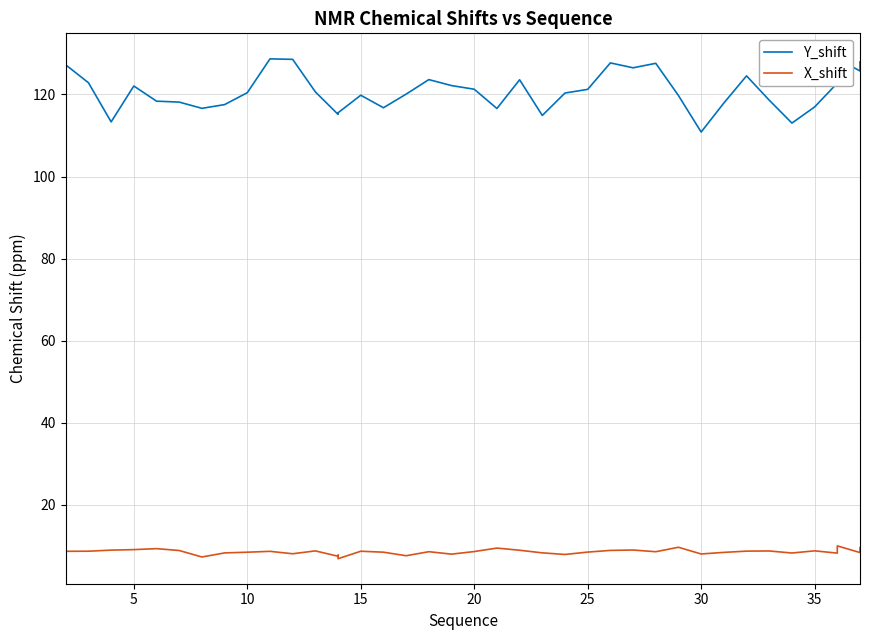

What are all the series names shown in the legend?

Y_shift, X_shift